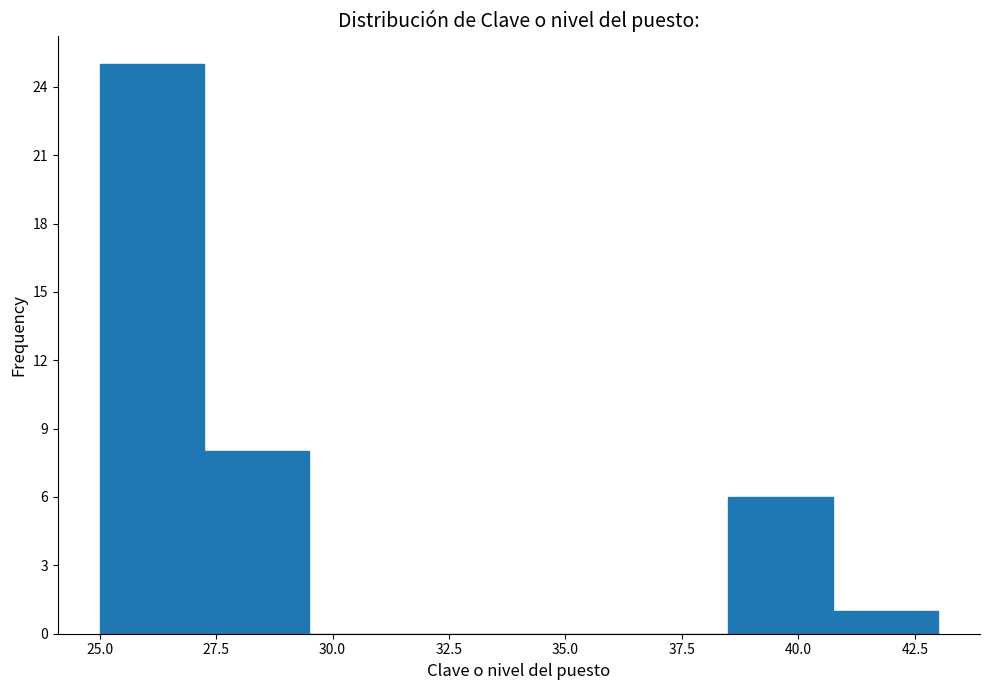

Over which range of the x-axis is the bar tallest?

25.00 to 27.25